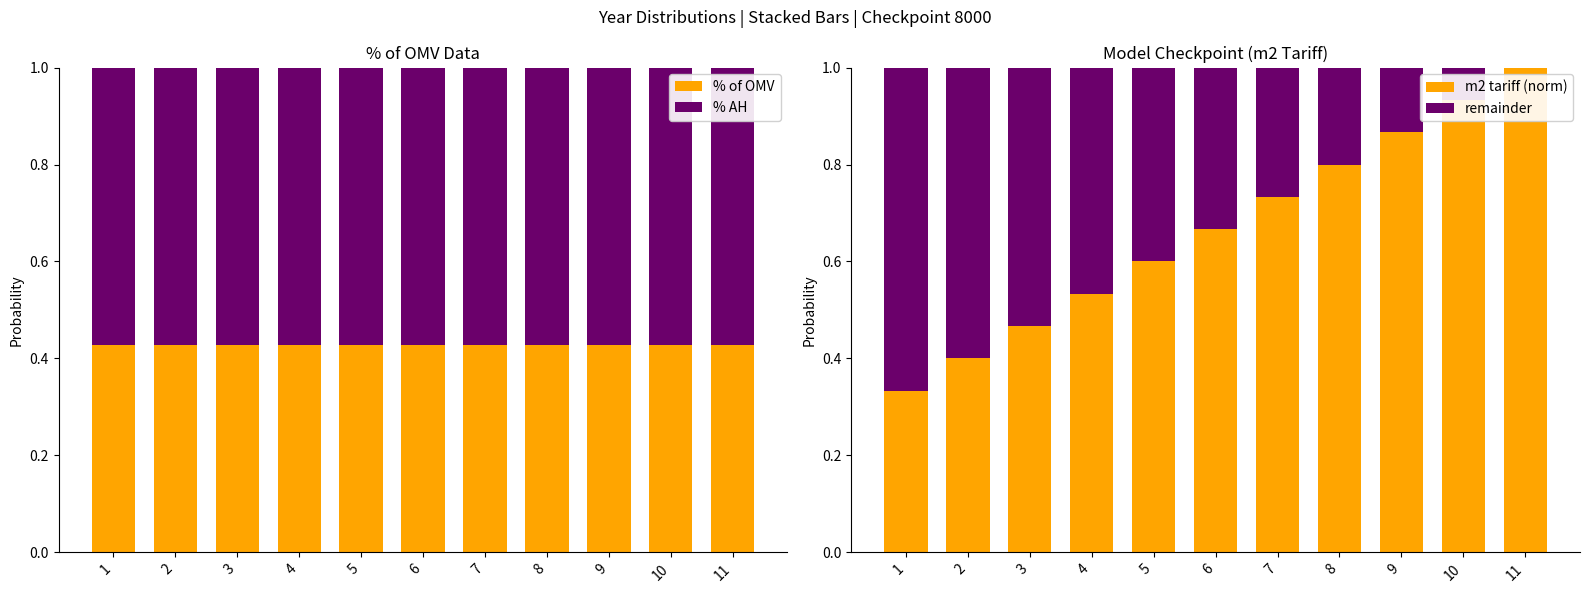

Count the number of categories in the chart.

11